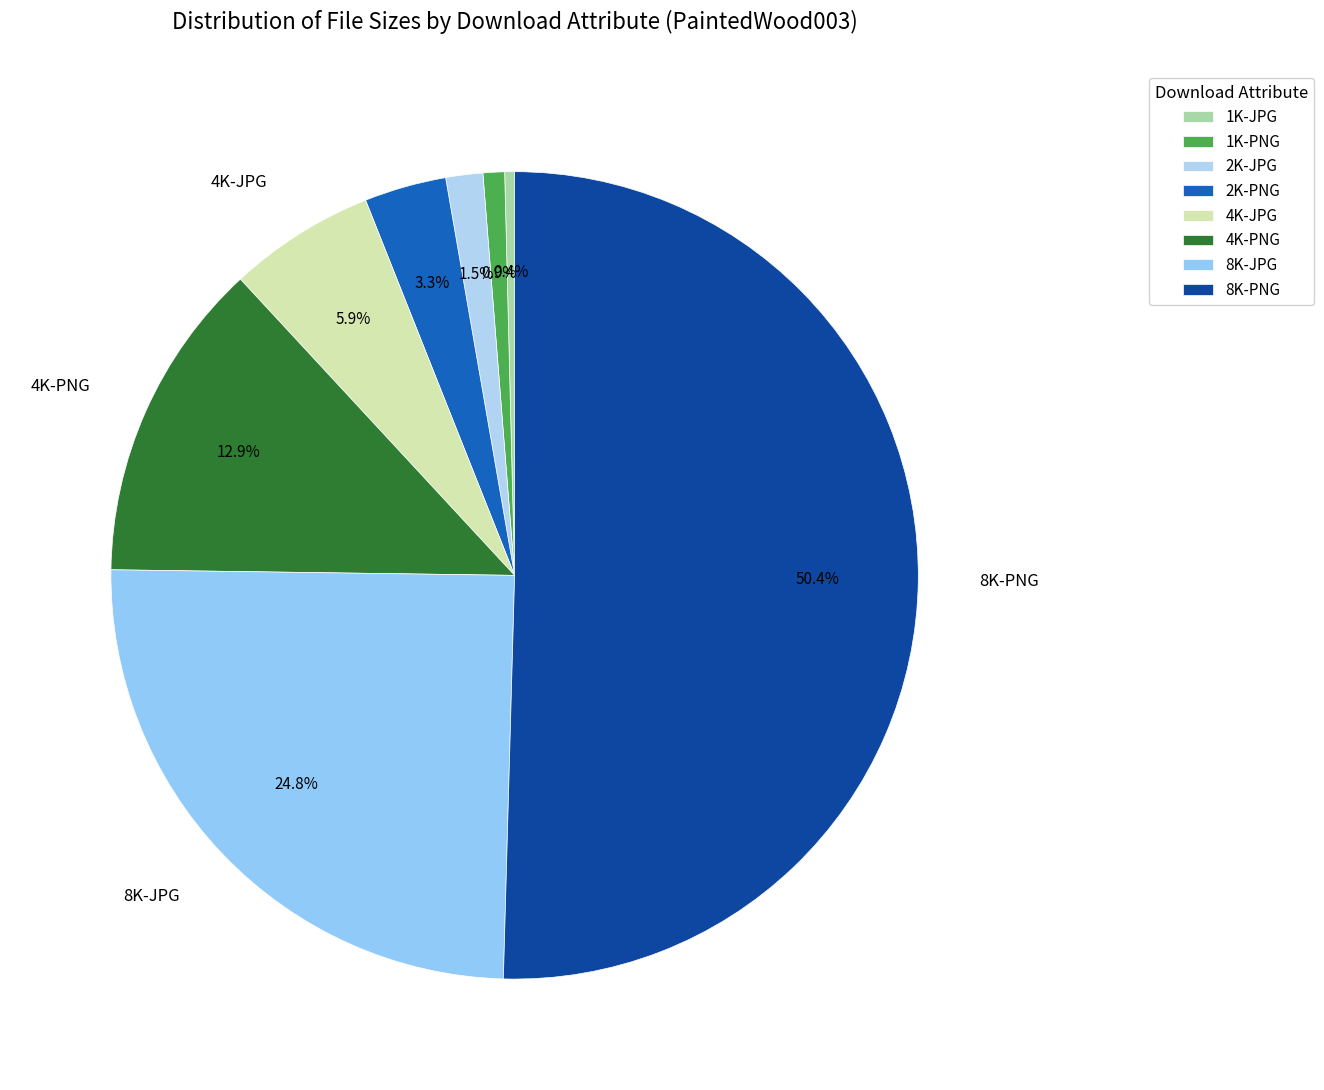

To the nearest percent, what percentage of the pie is 4K-JPG?

6%